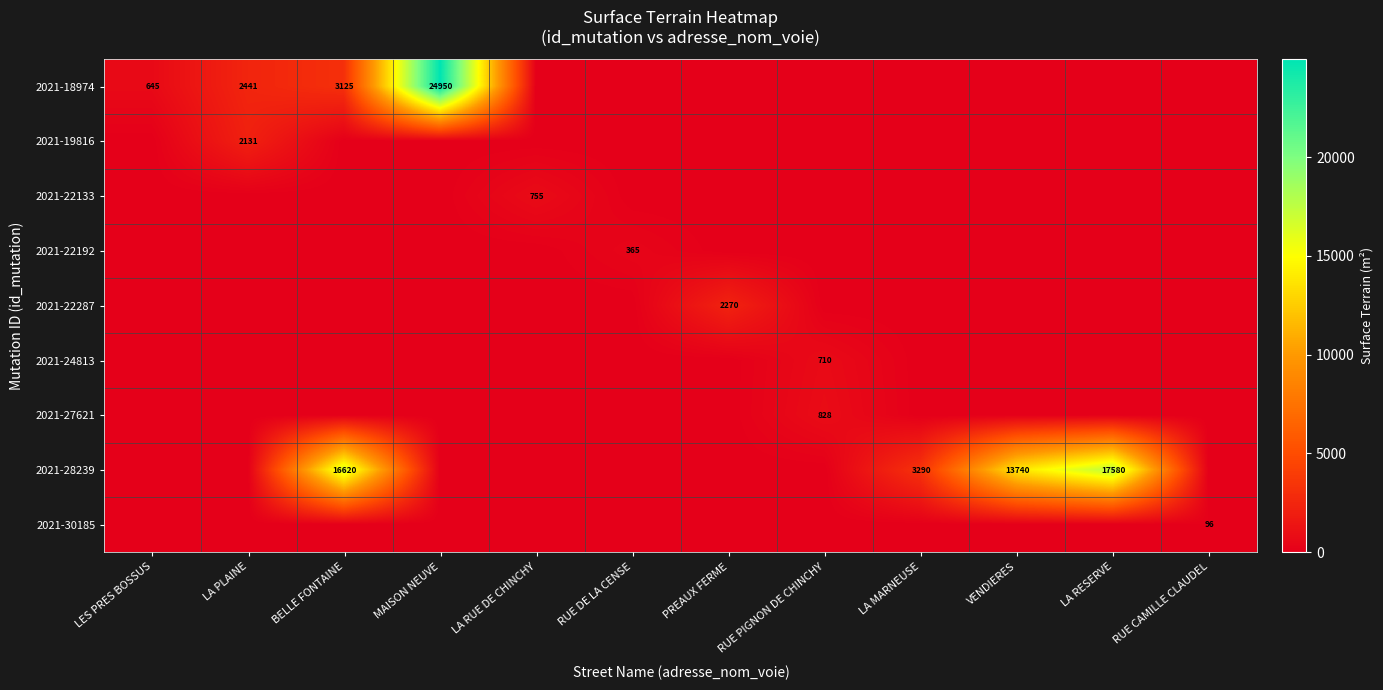

At which category is the sum across all series the highest?

MAISON NEUVE